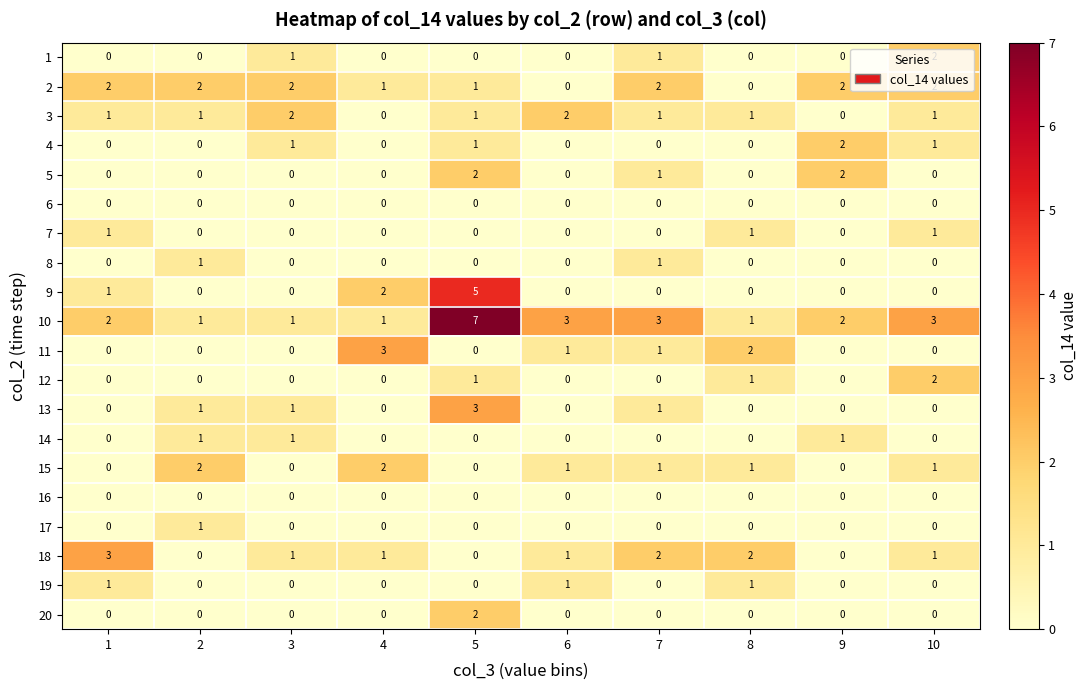

At which label is 5 closest to 1?

7